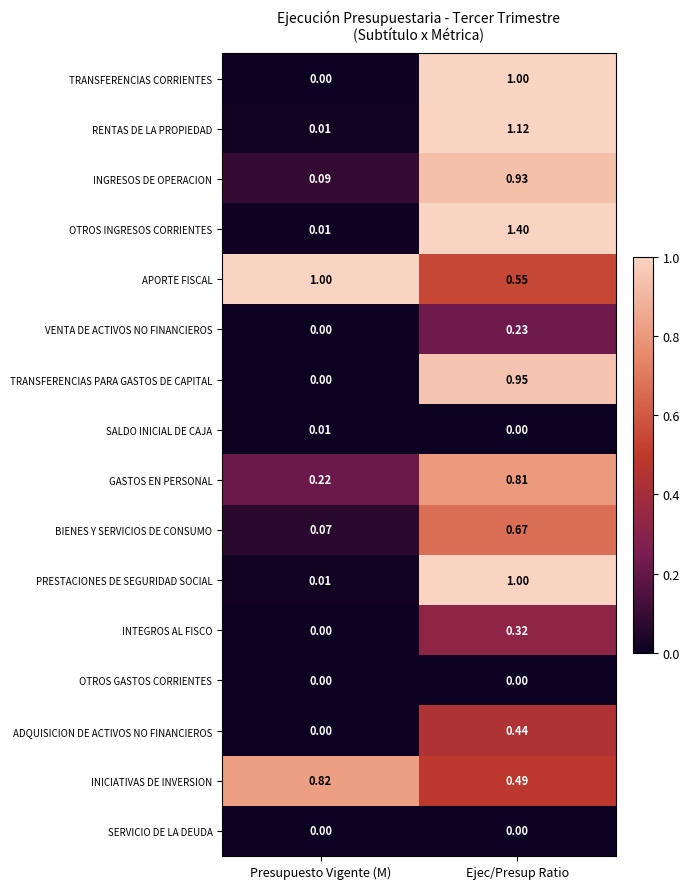

At how many categories does at least one series exceed 0?

2